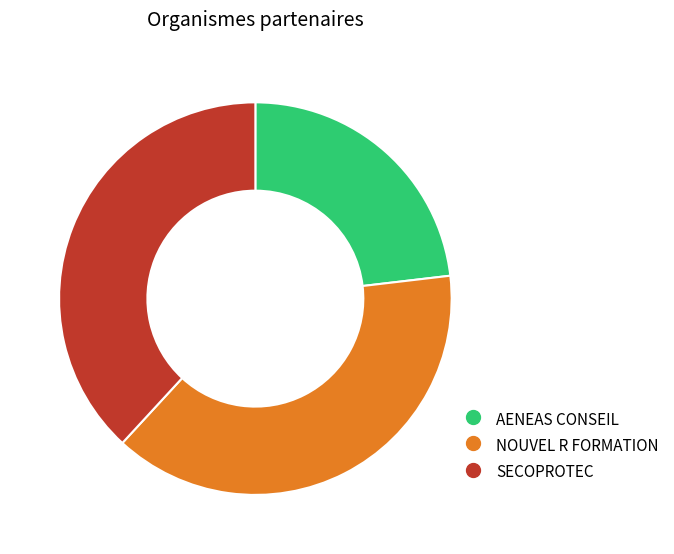

Which slice is the smallest?

AENEAS CONSEIL